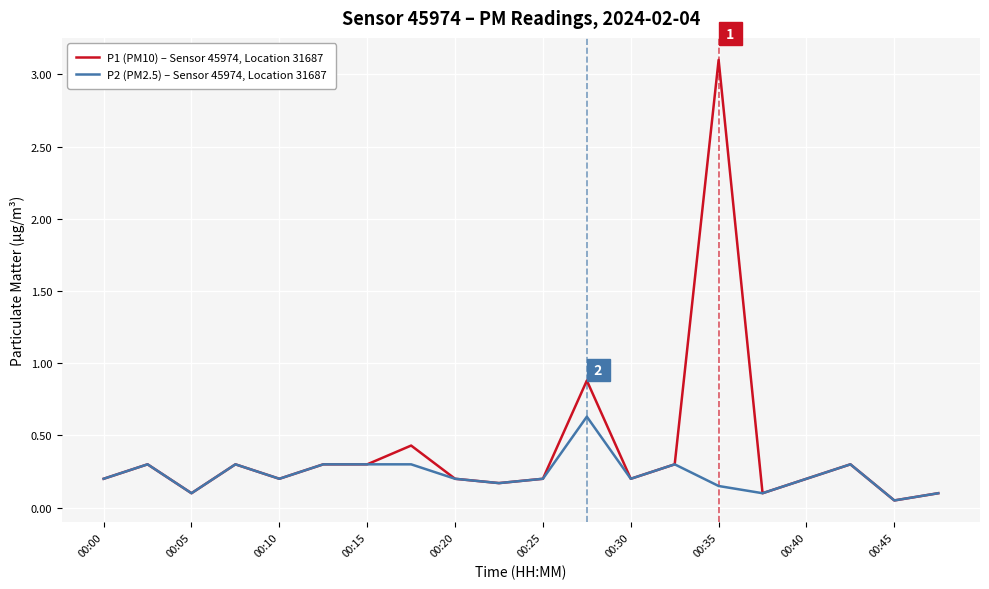

Which series has the largest range (max minus min)?

P1 (PM10) – Sensor 45974, Location 31687